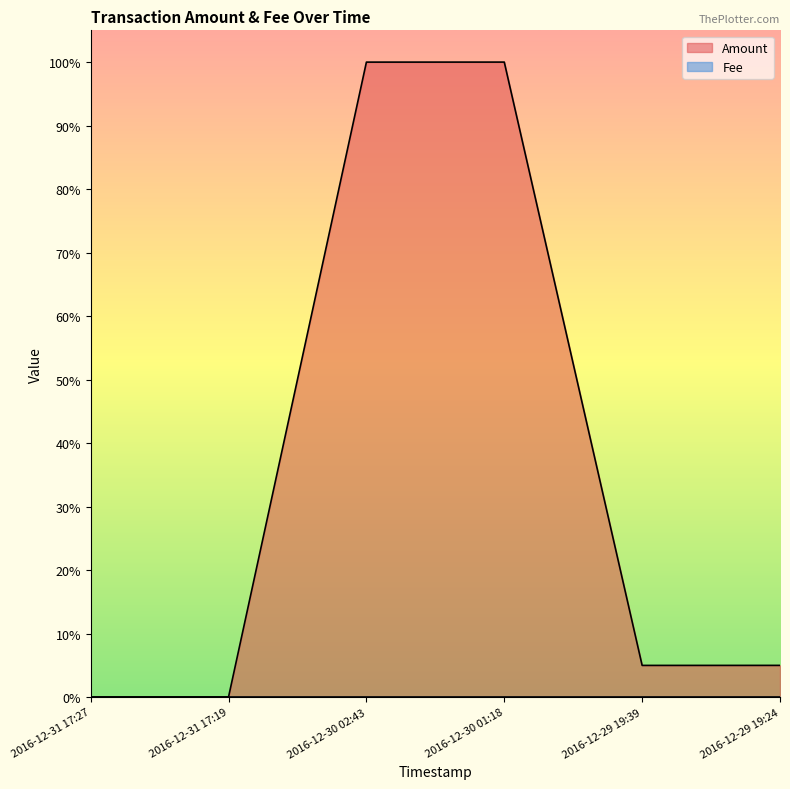

Does the chart display data point markers on the line(s)?

No